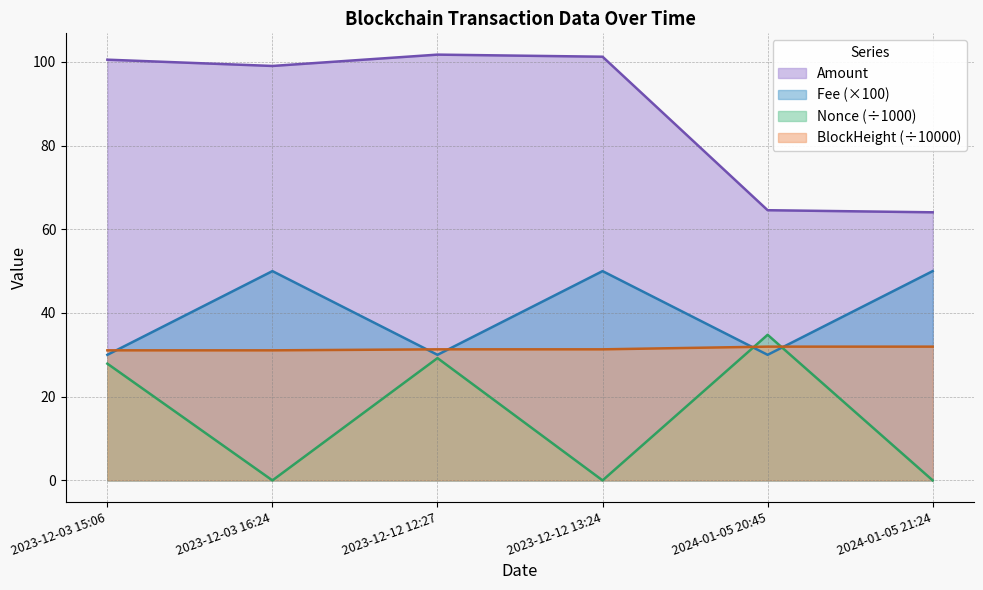

At which label does Amount first exceed 100?

2023-12-03 15:06